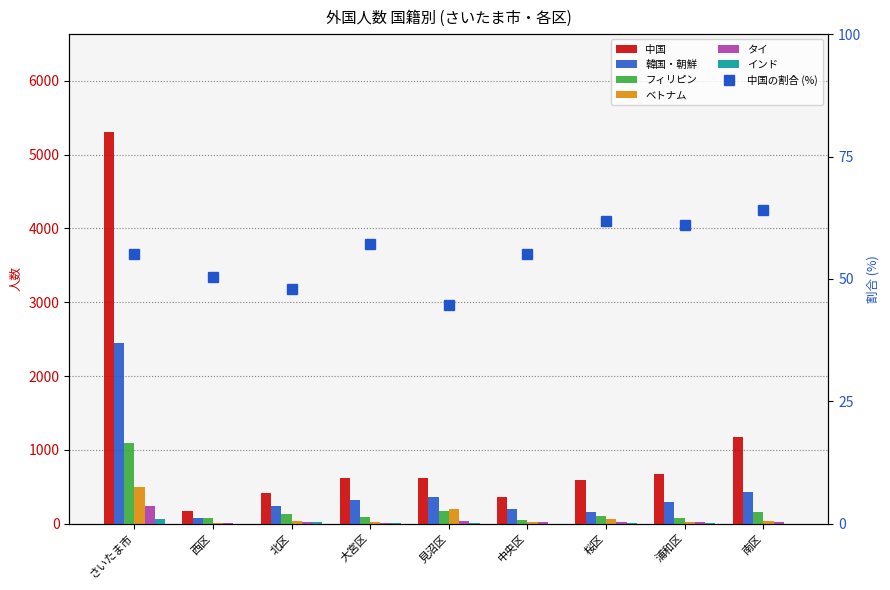

Which series has the widest spread of values?

中国